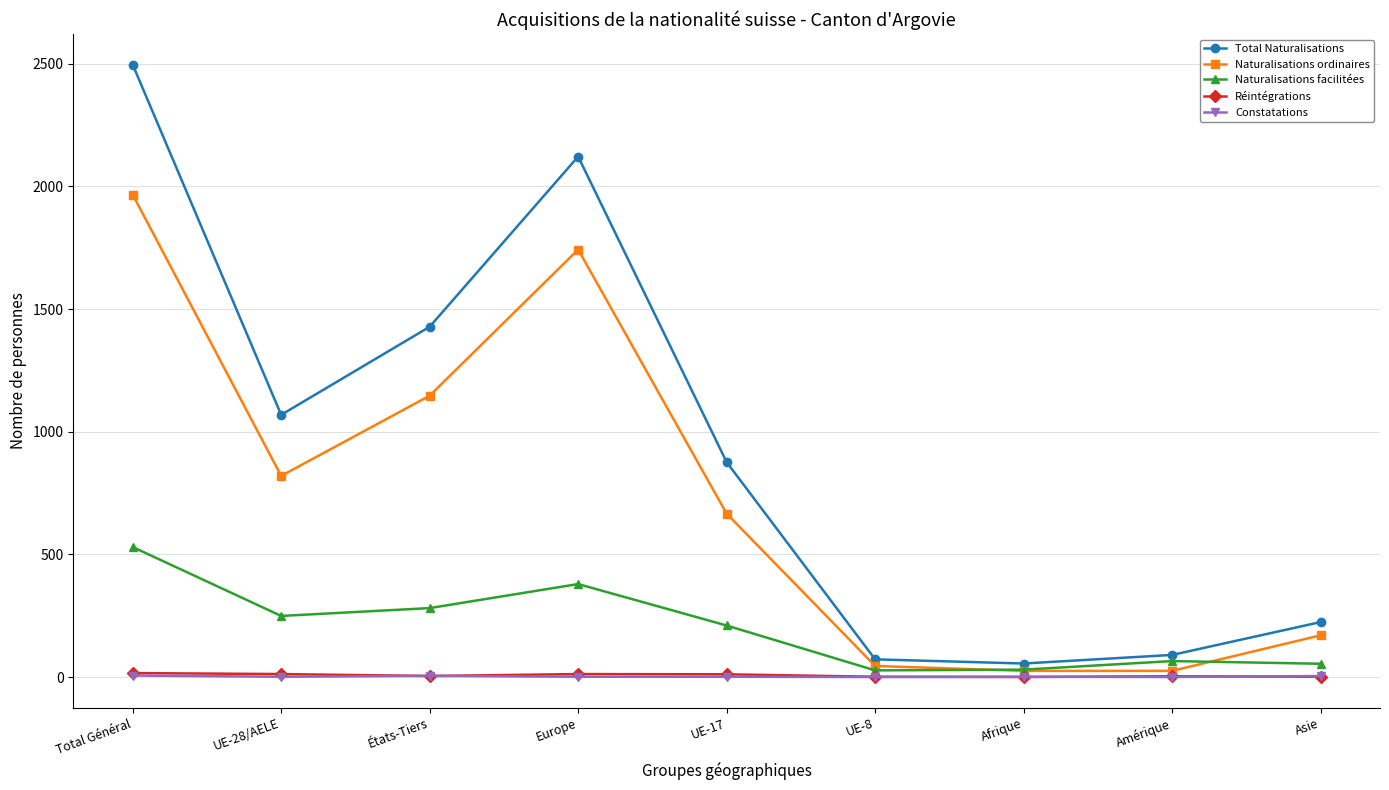

Between Europe and Asie, which series saw the biggest shift?

Total Naturalisations